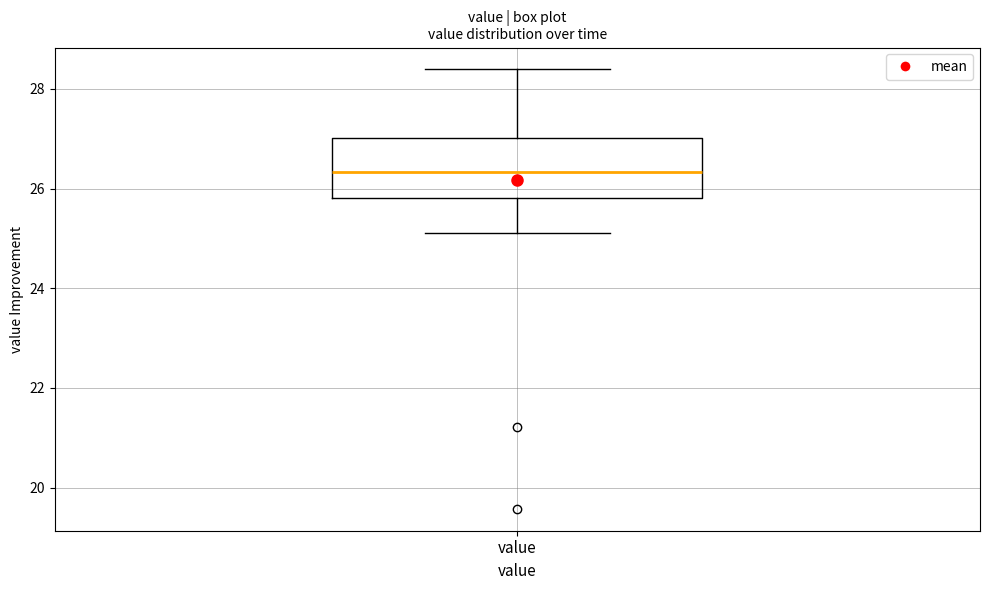

Transcribe this box plot: give where the median line is, the range the box spans, and where the two whiskers end, as read against the y-axis. The values are not printed on the chart, so give them approximately, as read against the axis.

median 26.4, box 25.8 to 27.0, whiskers 25.2 to 28.4